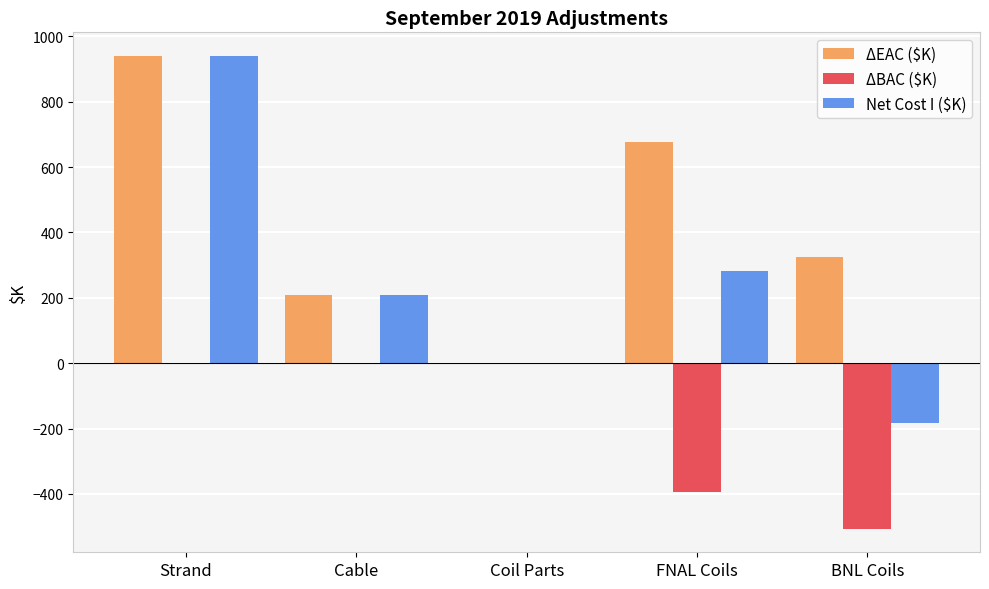

What is the maximum value shown in the chart?

940.0